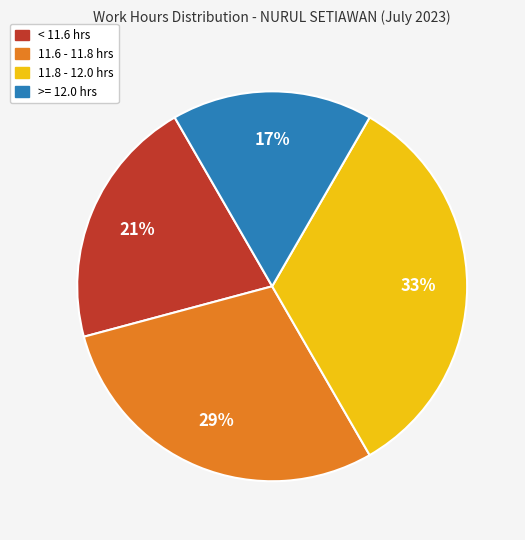

To the nearest percent, what is the average slice percentage?

25%